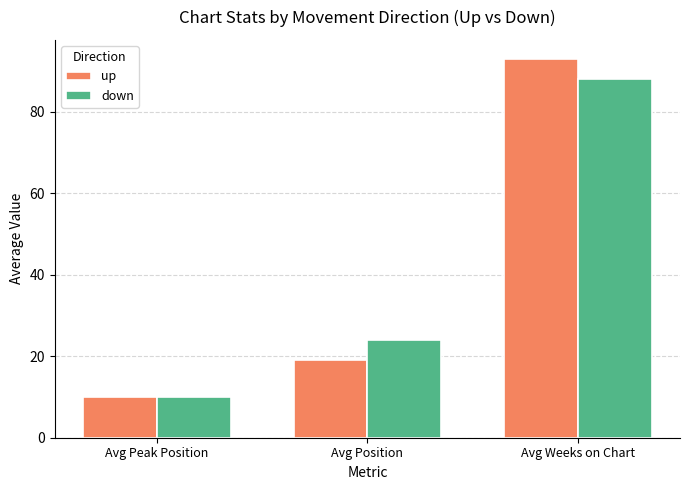

At how many categories does at least one series exceed 70?

1